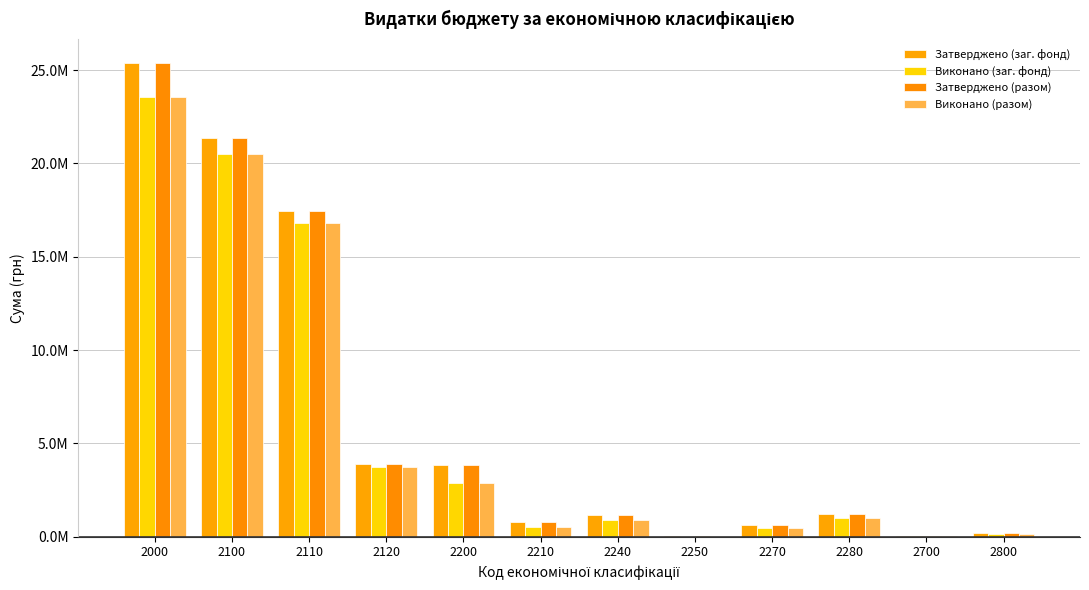

Does the chart contain stacked bars?

No